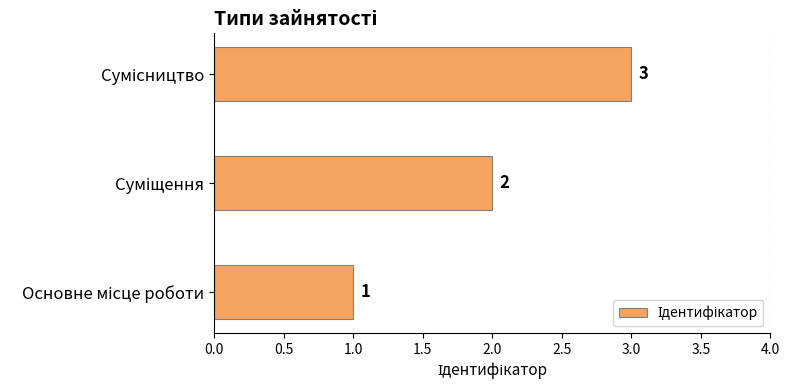

How many values are between 1 and 3?

3